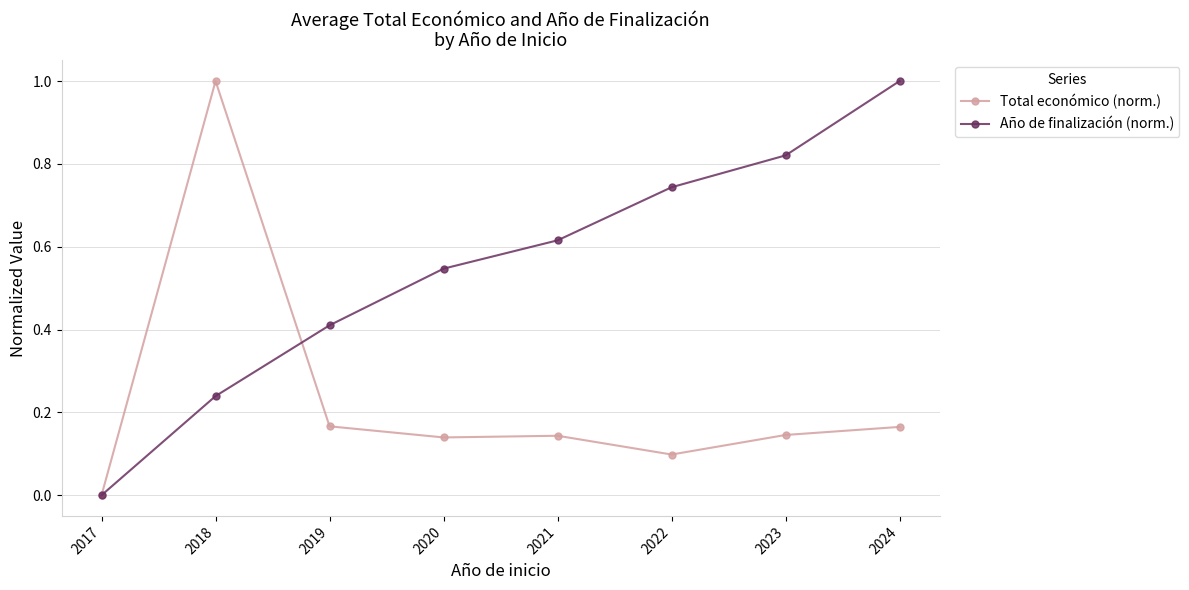

At which category does the chart reach its minimum across all series?

2017